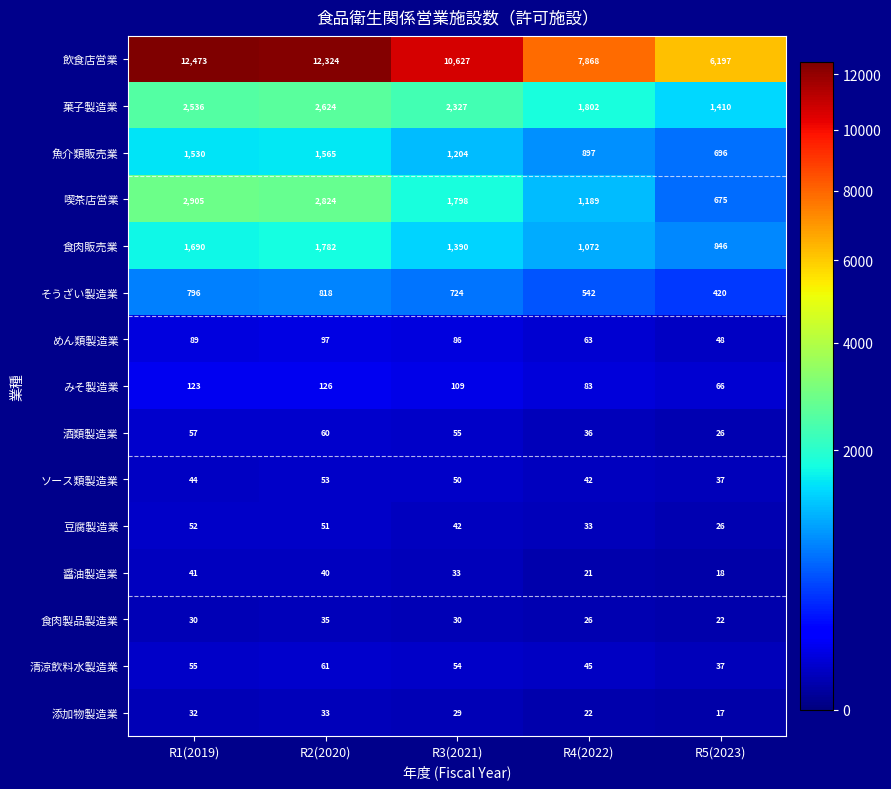

What is the average value of the めん類製造業 series?

77